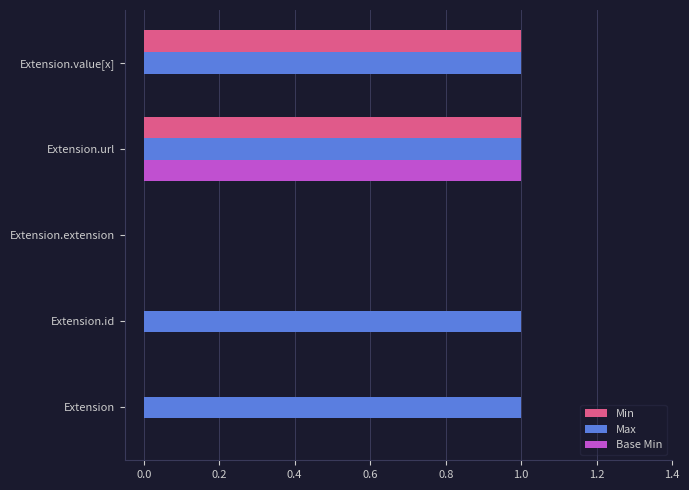

How many series are shown in this chart?

3